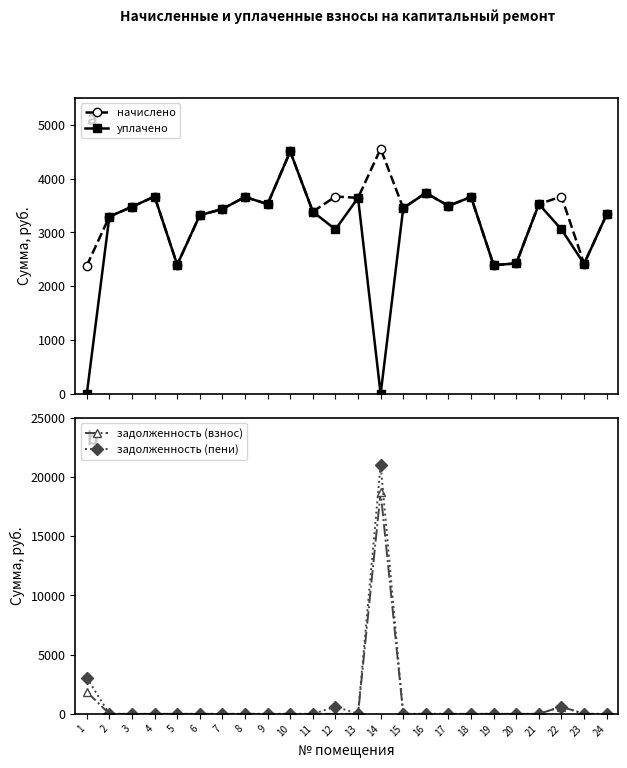

At which label is начислено closest to 3469?

3